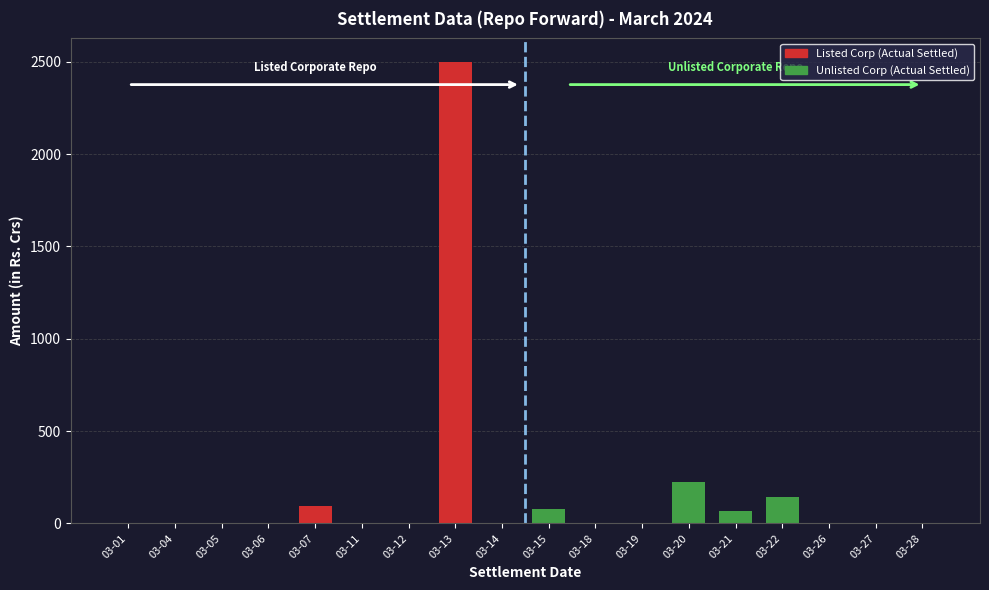

What is the sum of the values at 03-07 and 03-18?

92.1